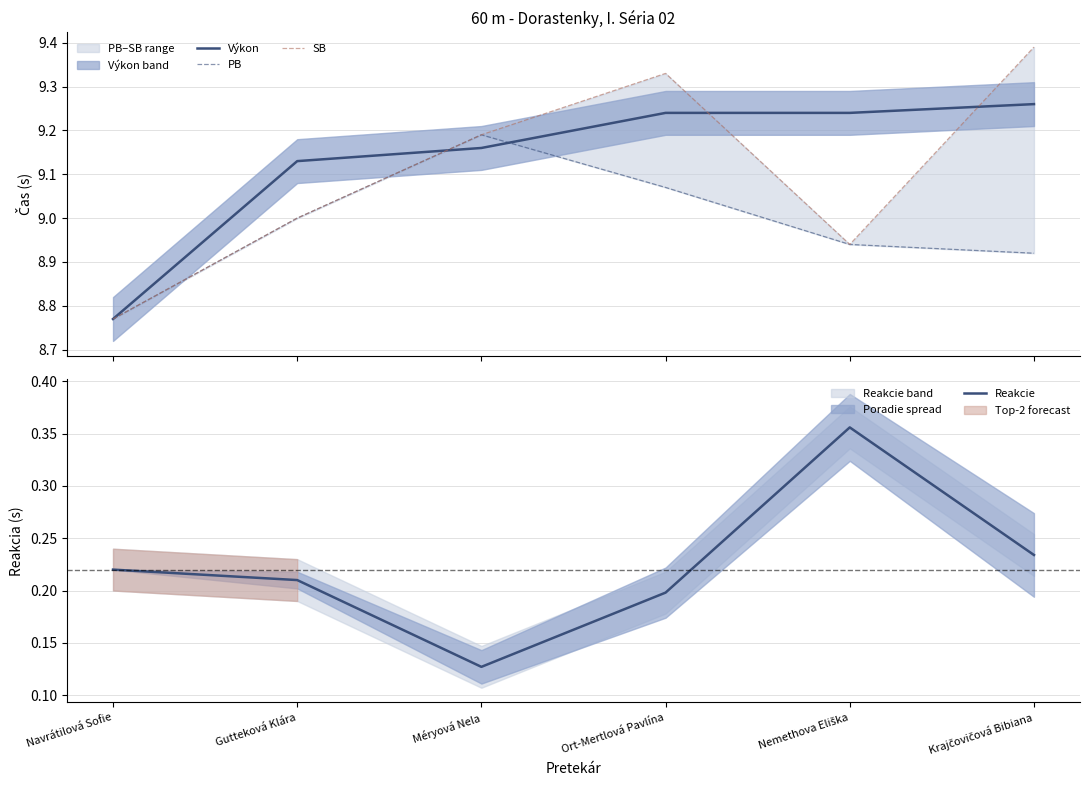

True or false: Reakcie and Výkon cross at least once.

False